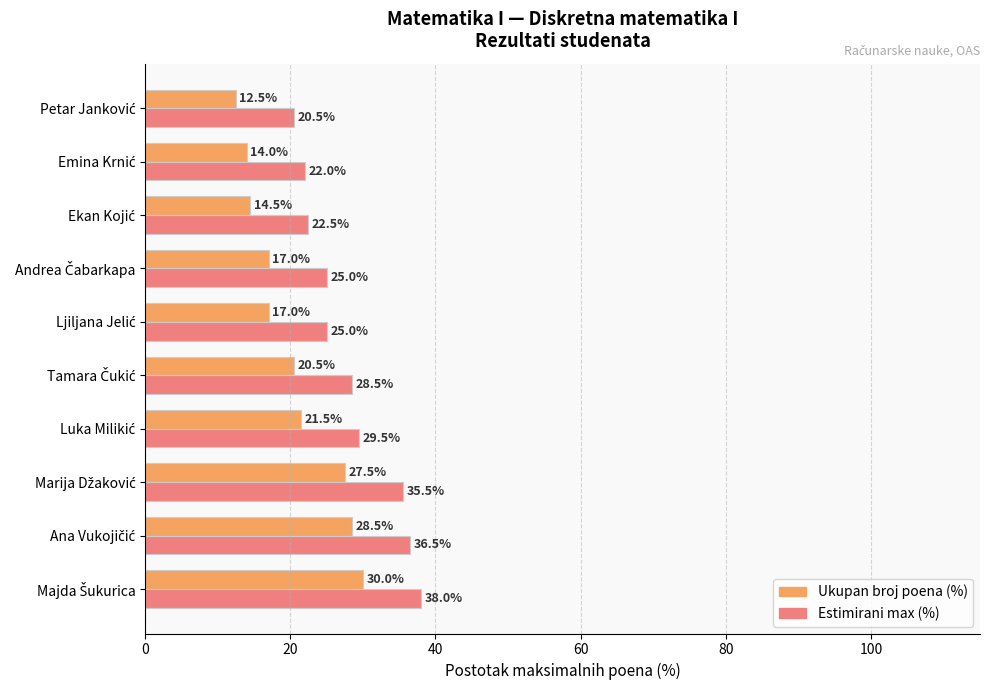

What is the sum of all Ukupan broj poena (%) values?

203.0